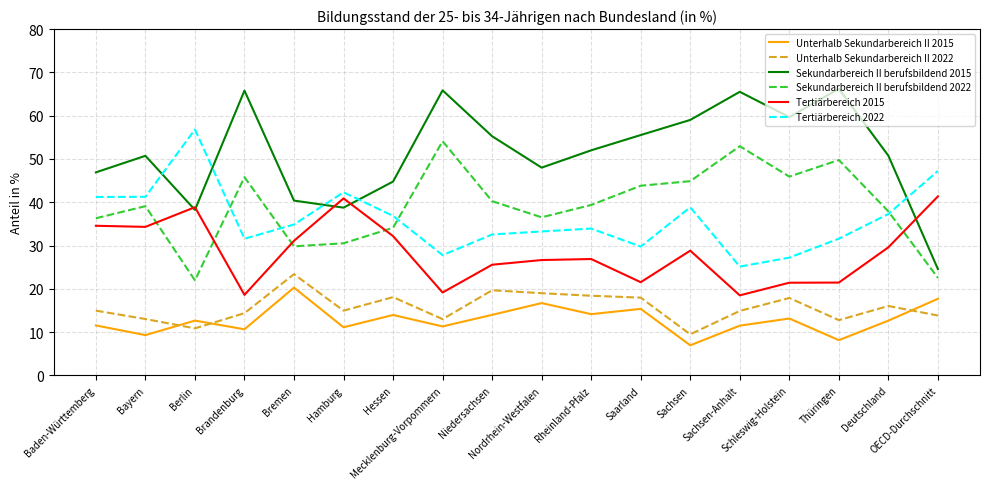

True or false: Unterhalb Sekundarbereich II 2022 and Tertiärbereich 2015 intersect in this chart.

False